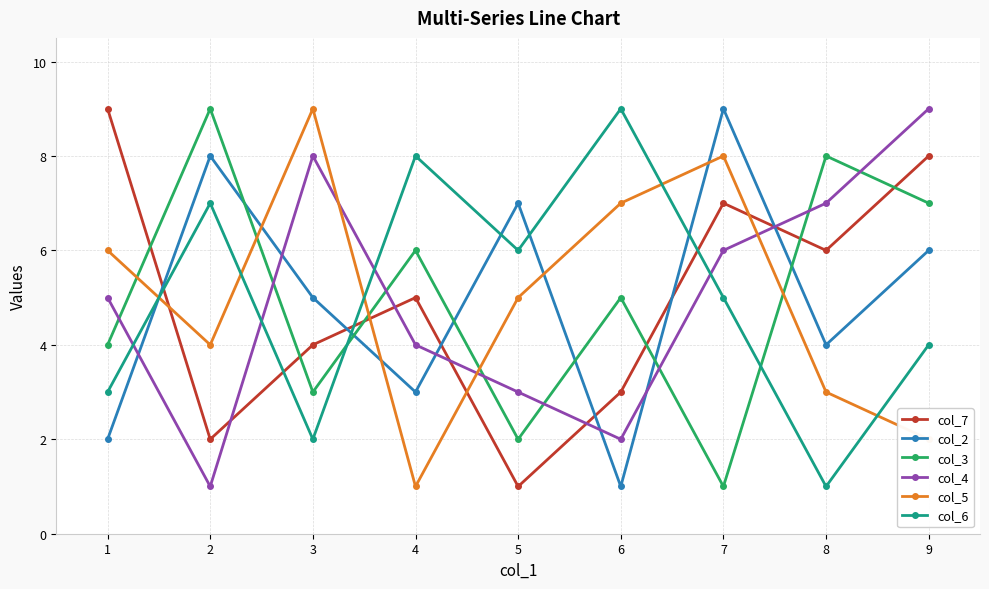

Which series changed the most between 2 and 3?

col_4